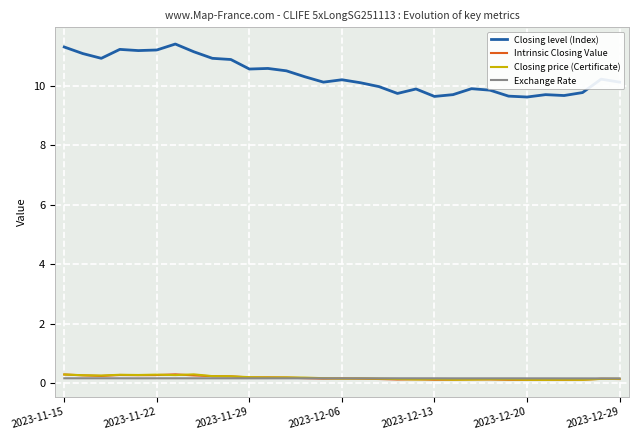

True or false: Closing level (Index) and Intrinsic Closing Value intersect in this chart.

False